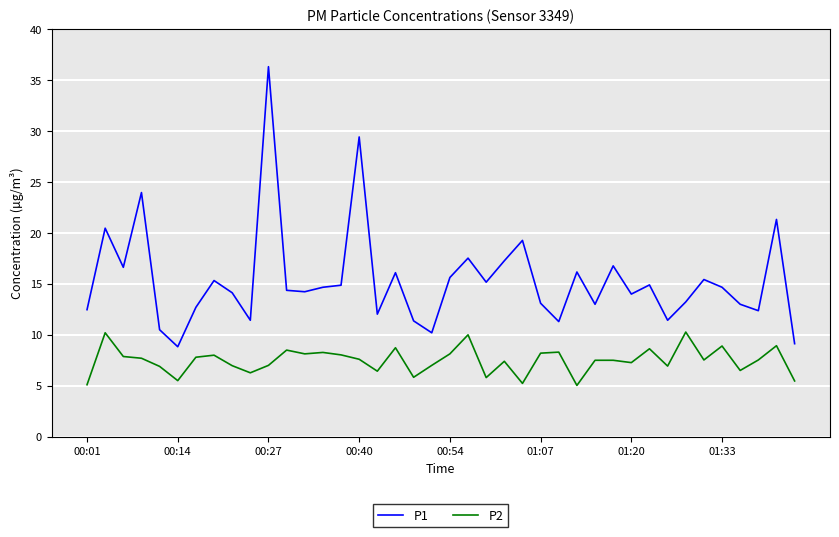

What is the difference between the maximum and minimum values in the P1 series?

27.5